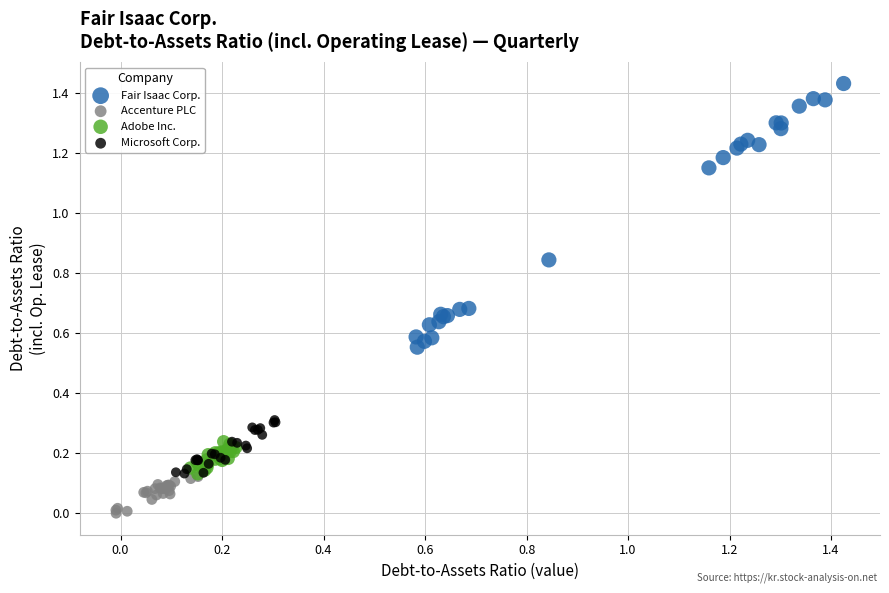

Which series reaches the maximum Y coordinate?

Fair Isaac Corp.